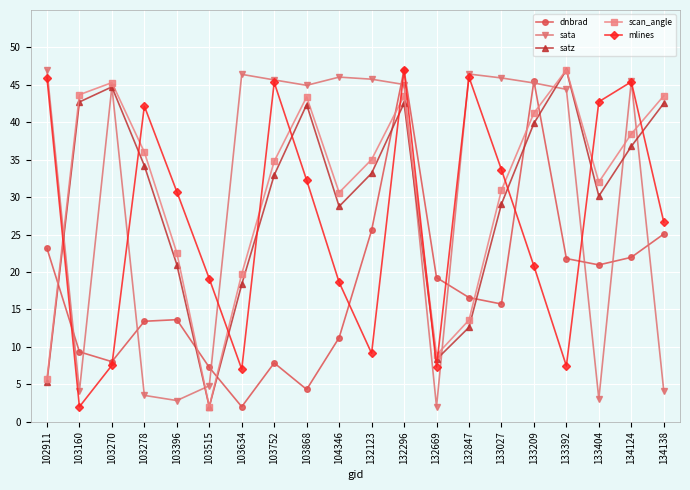

What is the minimum value shown in the chart?

2.0